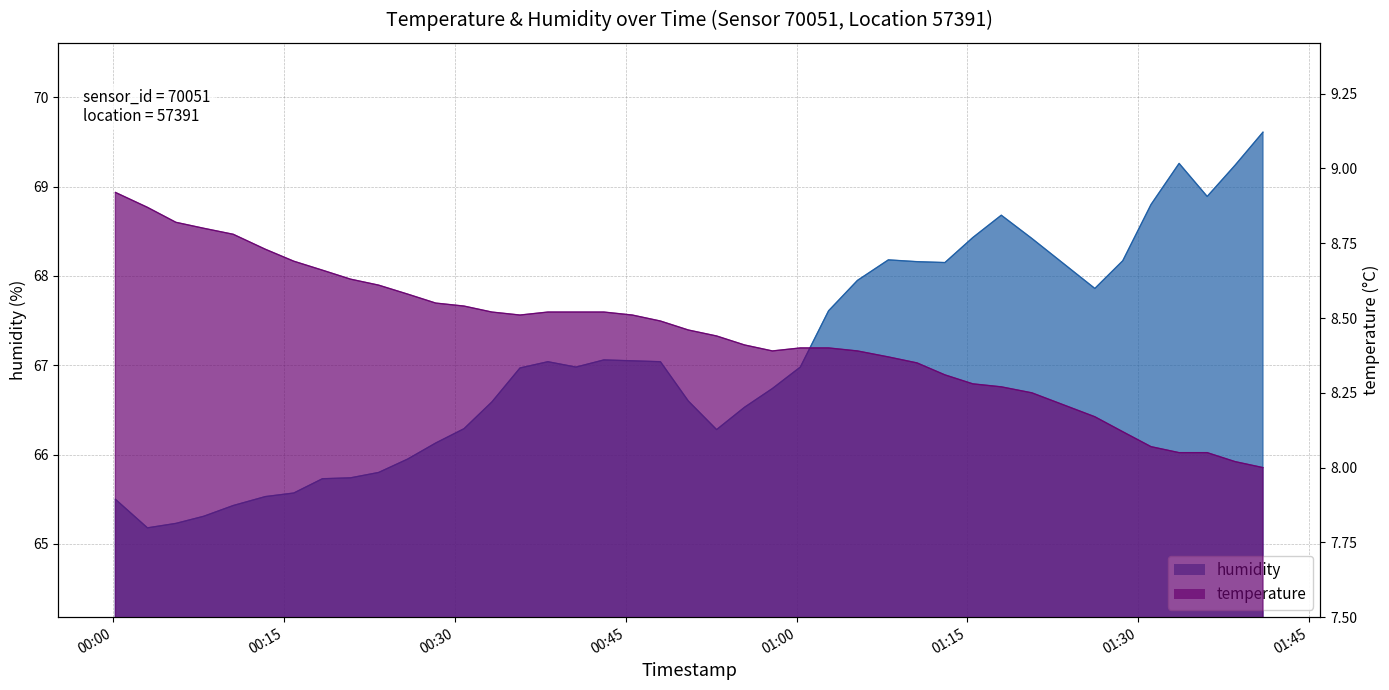

How many interior local valleys does the temperature series have?

2